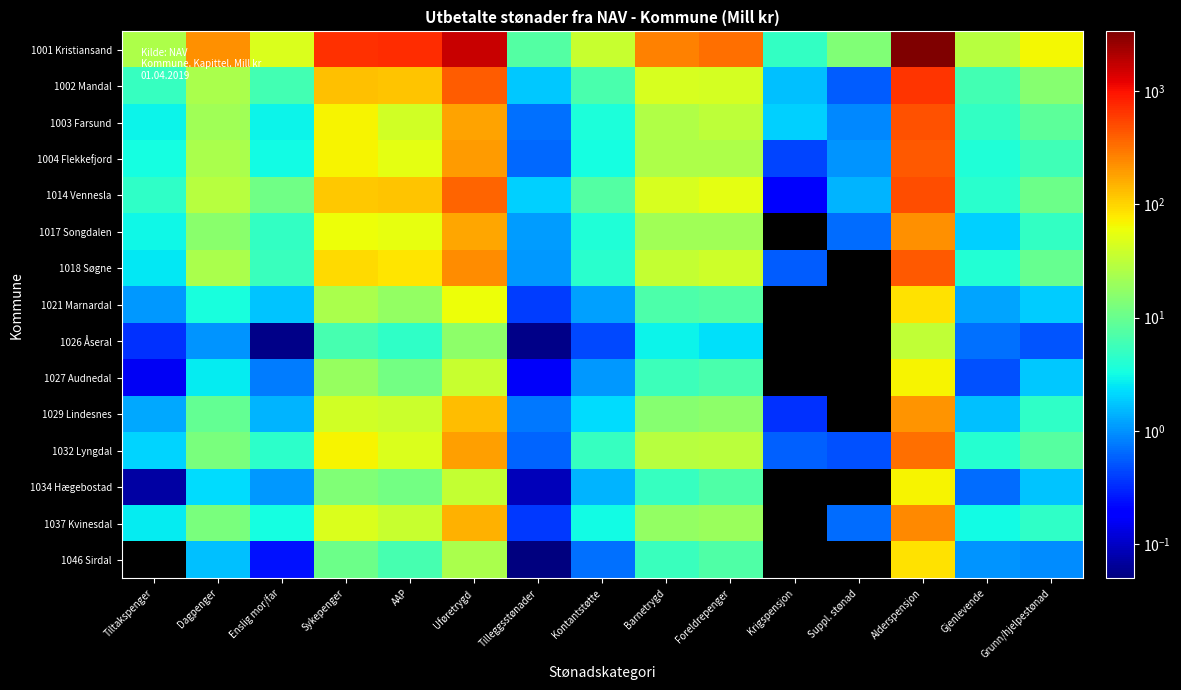

What is the difference between the 1018 Søgne values at Alderspensjon and Tilleggsstønader?

434.7